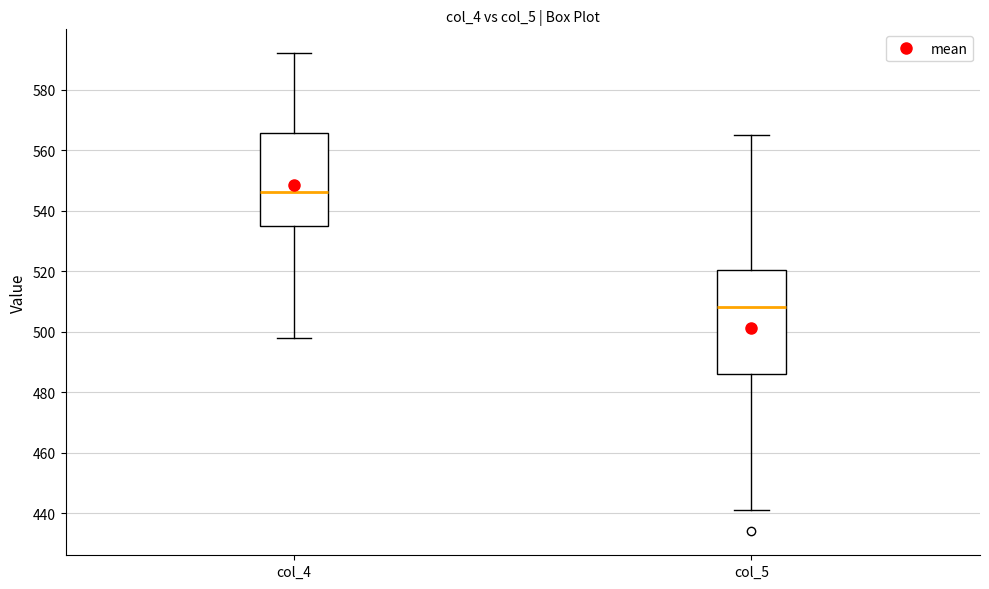

Where is the upper edge of the box for col_4 on the y-axis? The values are not printed on the chart, so give them approximately, as read against the axis.

566